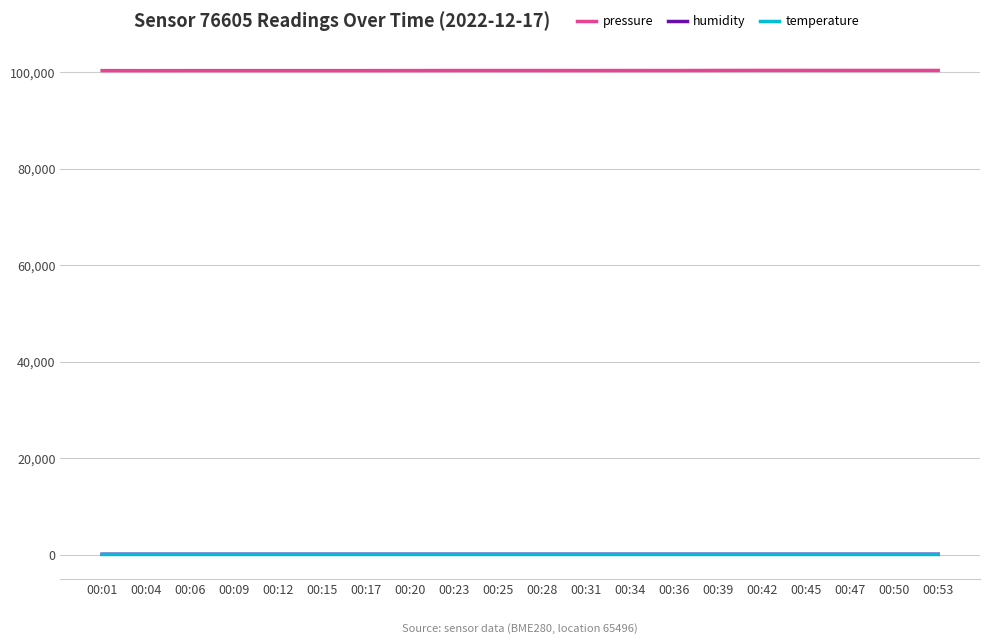

Which series has the widest spread of values?

pressure